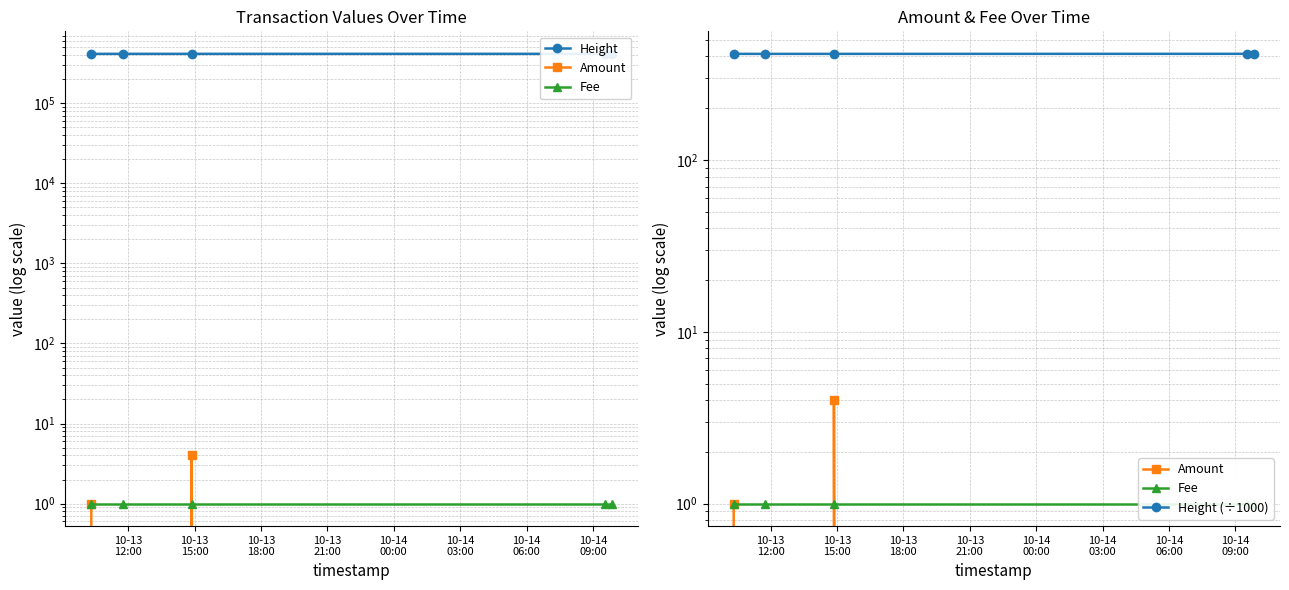

True or false: Height (÷1000) and Fee intersect in this chart.

False